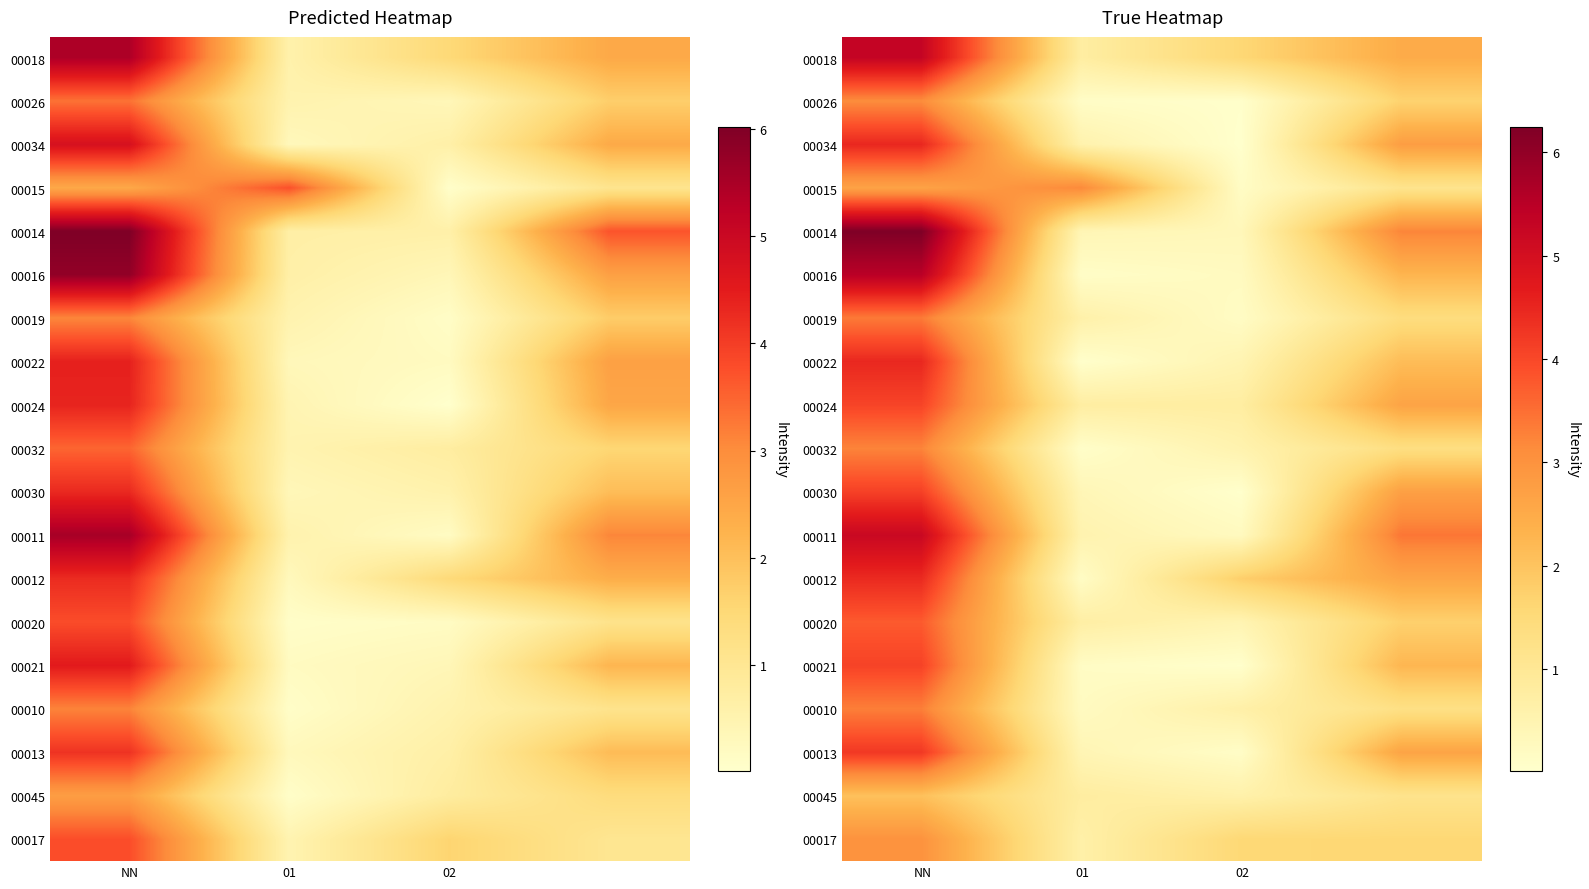

Which category has the highest value across all series?

NN